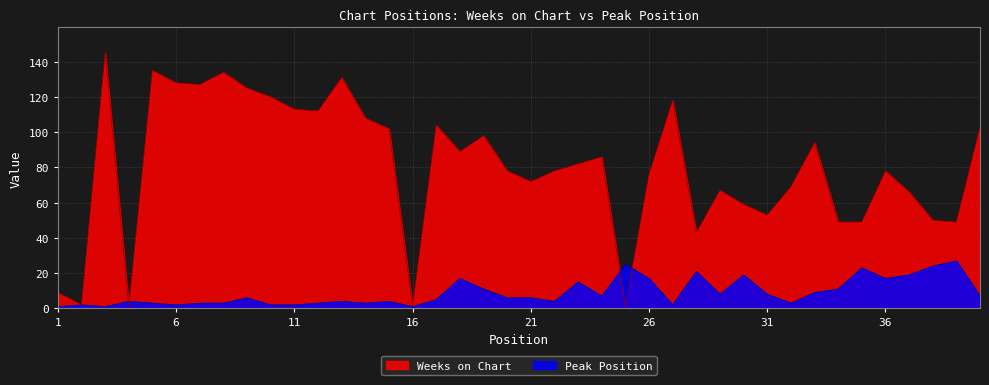

Between 34 and 36, which is larger?

36